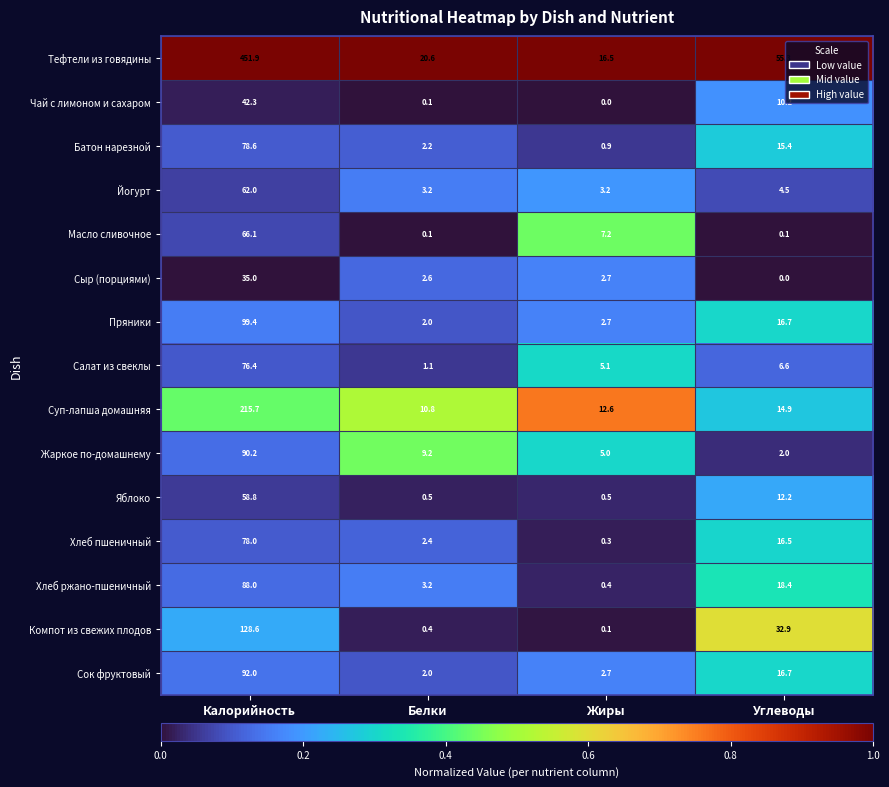

Rank the categories by Тефтели из говядины value from lowest to highest.

Жиры, Белки, Углеводы, Калорийность